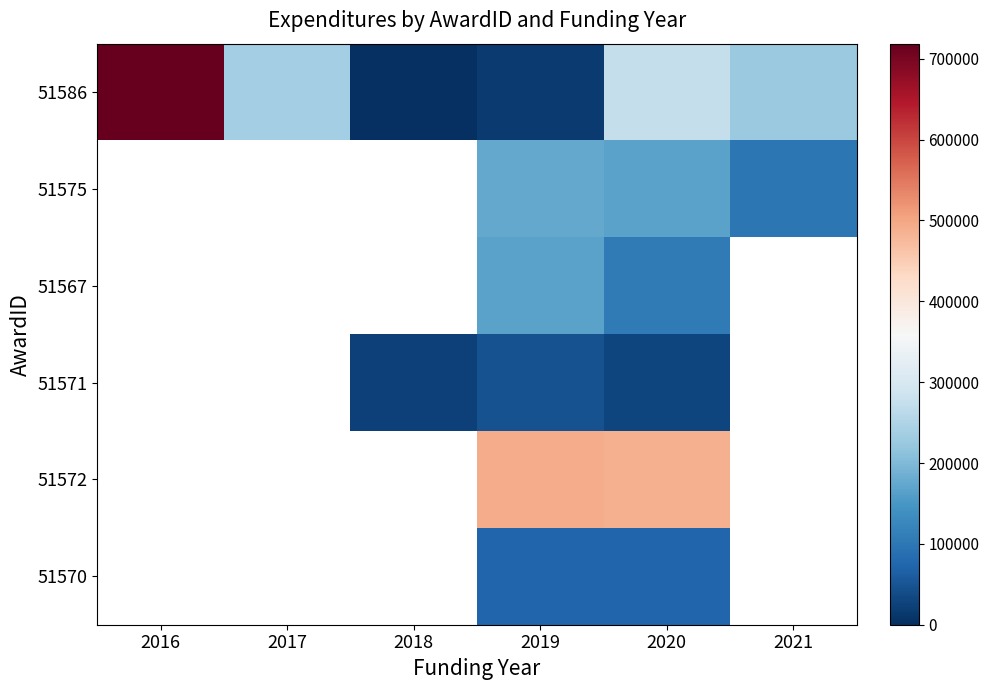

Which series has the largest range (max minus min)?

51586